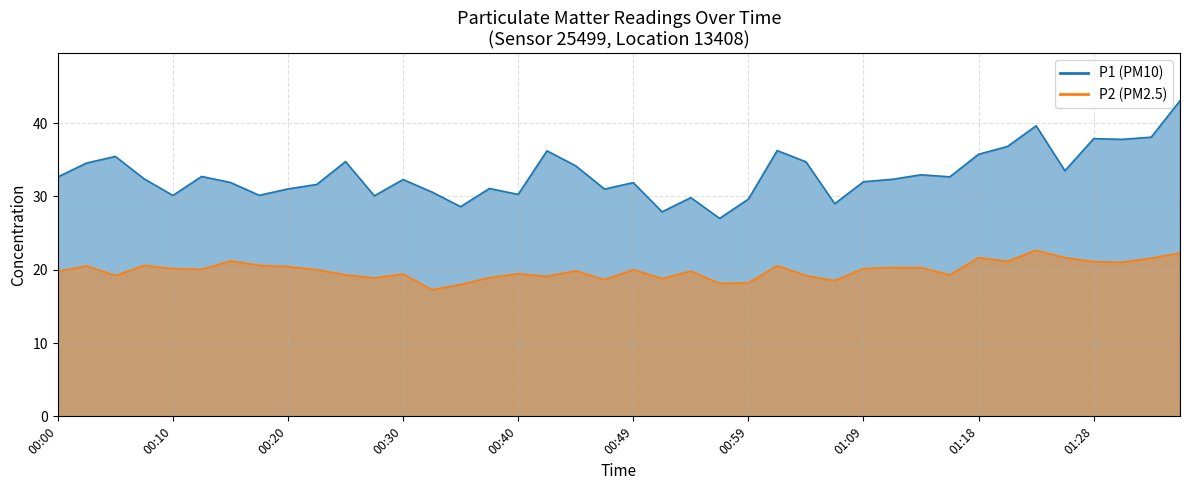

True or false: P2 has a value of 28.8 at 01:33.

False